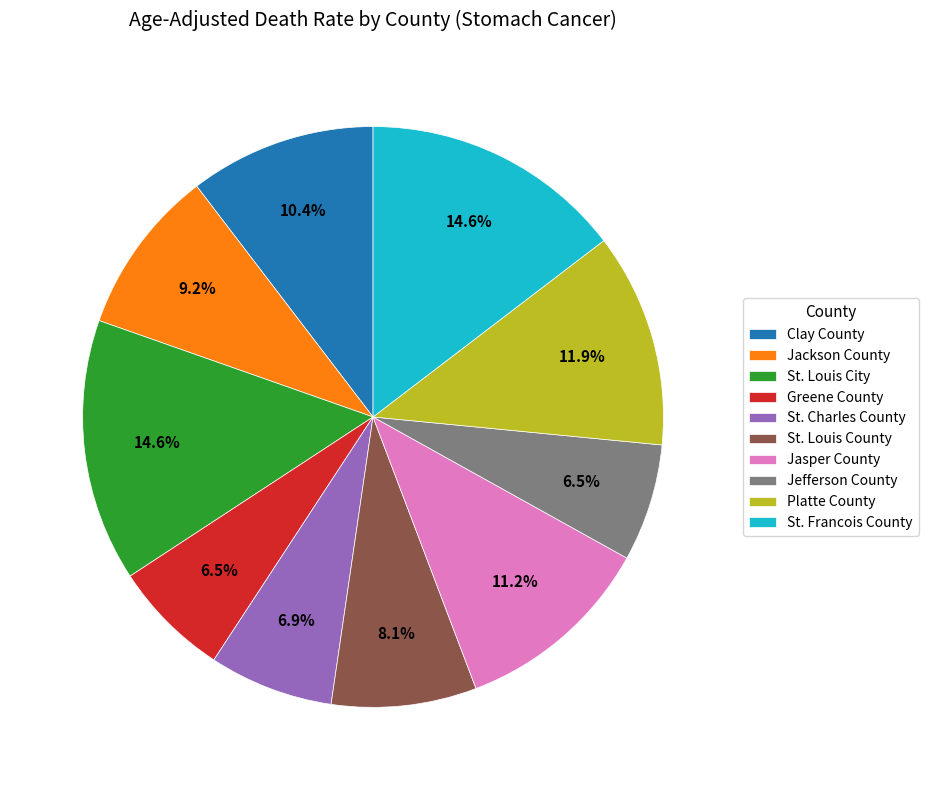

Does St. Francois County account for over 50% of the chart?

No